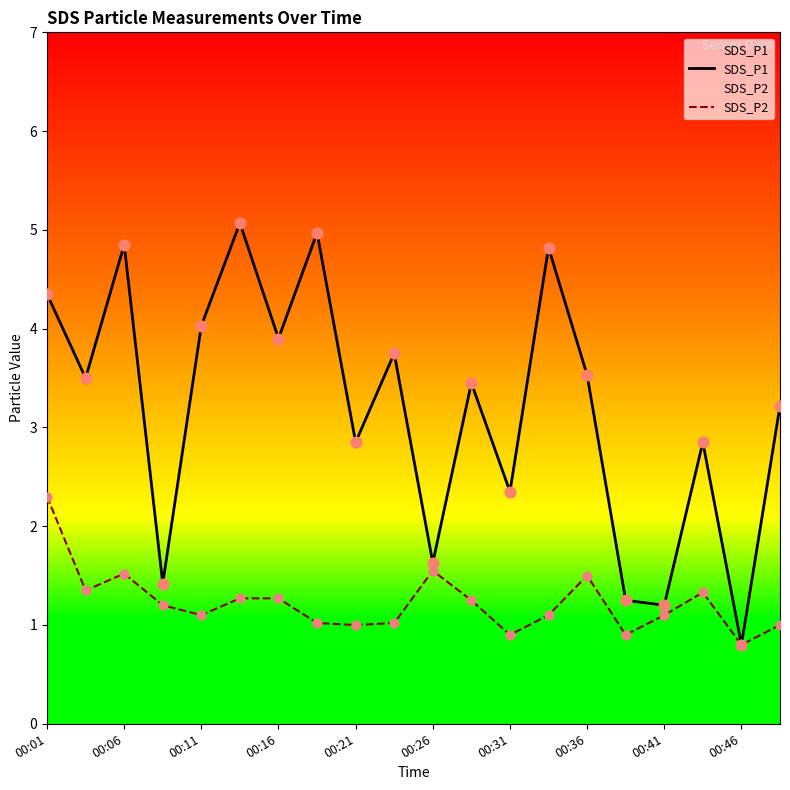

At which category is the sum across all series the highest?

00:01